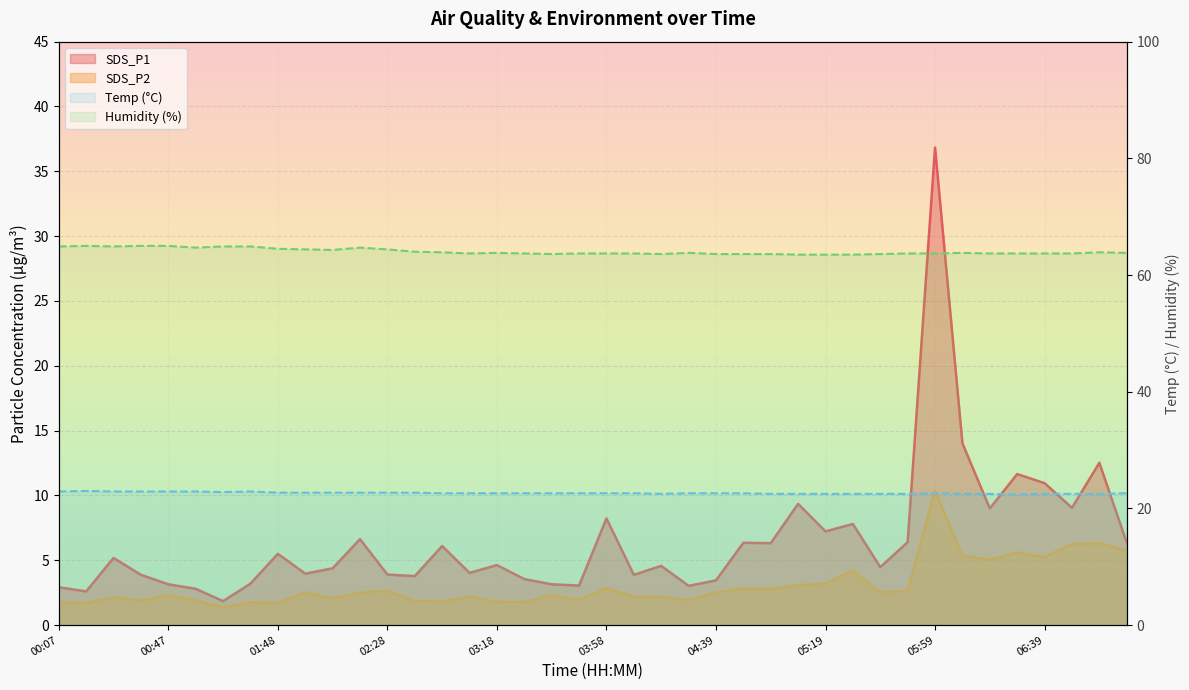

What is the total value across all series at 05:29?

98.0